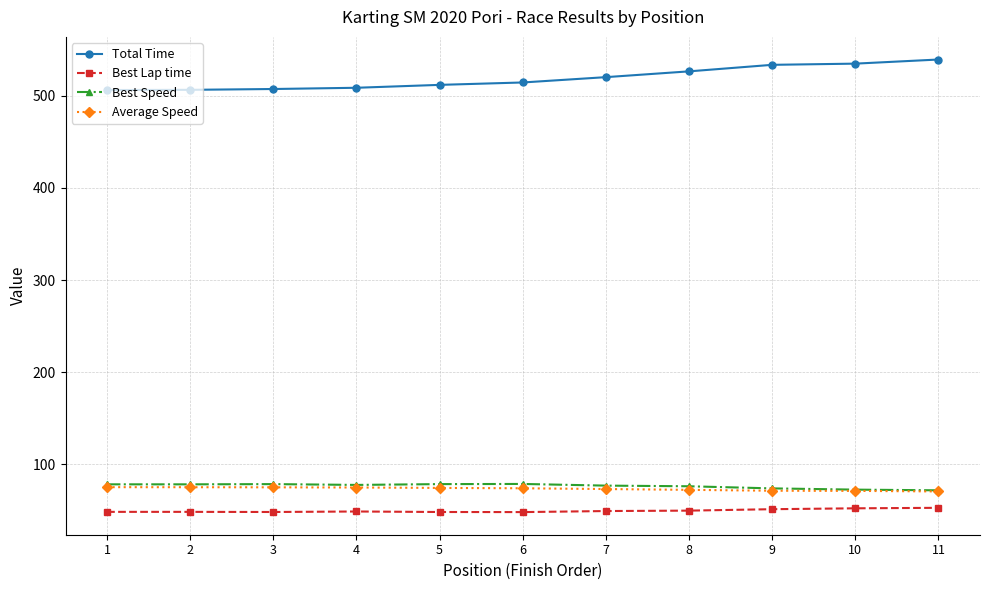

What are all the series names shown in the legend?

Total Time, Best Lap time, Best Speed, Average Speed